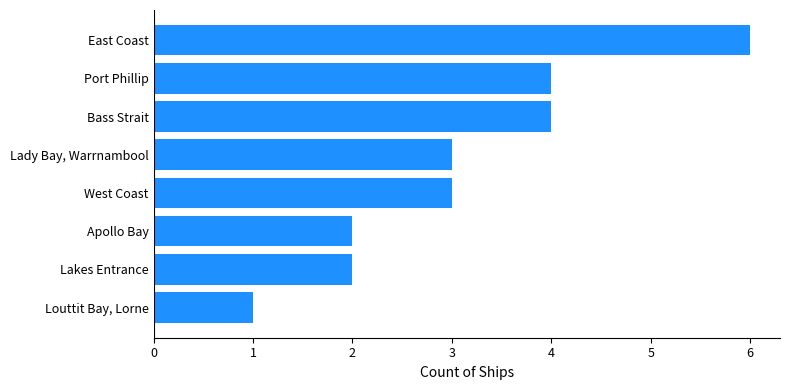

How many bars are there in total?

8